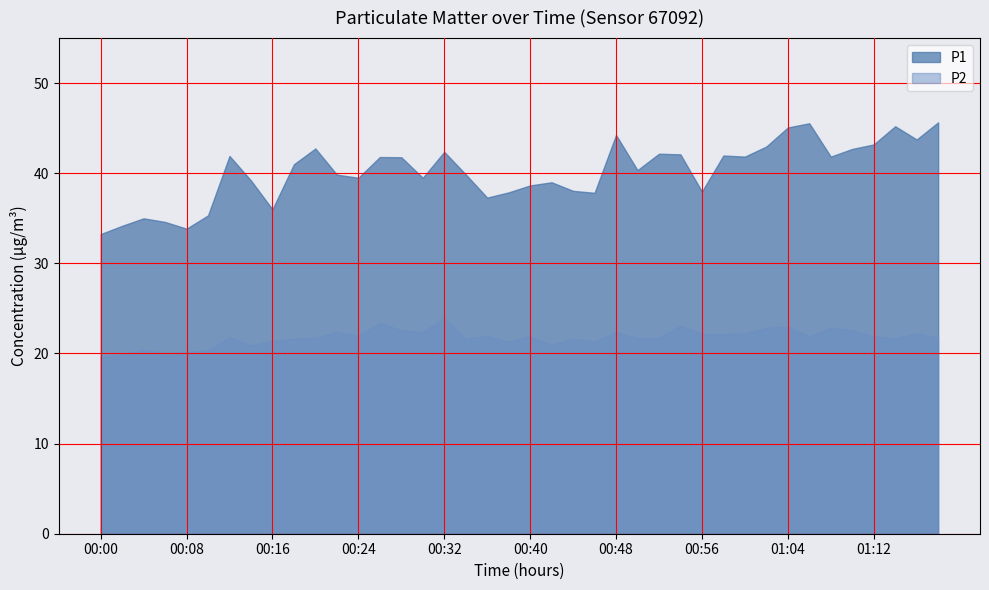

Reading right to left, list all the values displayed in this chart.

P1: 01:18=45.6	01:16=43.8	01:14=45.2	01:12=43.2	01:10=42.7	01:08=41.9	01:06=45.5	01:04=45.1	01:02=43.0	01:00=41.9	00:58=42.0	00:56=38.0	00:54=42.1	00:52=42.2	00:50=40.4	00:48=44.2	00:46=37.8	00:44=38.0	00:42=39.0	00:40=38.6	00:38=37.9	00:36=37.3	00:34=39.9	00:32=42.4	00:30=39.5	00:28=41.8	00:26=41.8	00:24=39.5	00:22=39.9	00:20=42.8	00:18=41.0	00:16=36.0	00:14=39.2	00:12=41.9	00:10=35.3	00:08=33.9	00:06=34.6	00:04=35.0	00:02=34.2	00:00=33.2
P2: 01:18=21.8	01:16=22.2	01:14=21.7	01:12=21.9	01:10=22.6	01:08=22.9	01:06=21.9	01:04=23.0	01:02=22.8	01:00=22.2	00:58=22.1	00:56=22.2	00:54=23.1	00:52=21.7	00:50=21.7	00:48=22.4	00:46=21.3	00:44=21.7	00:42=20.9	00:40=21.9	00:38=21.3	00:36=21.9	00:34=21.6	00:32=23.9	00:30=22.4	00:28=22.6	00:26=23.4	00:24=21.9	00:22=22.4	00:20=21.7	00:18=21.6	00:16=21.4	00:14=20.9	00:12=21.8	00:10=20.4	00:08=20.2	00:06=20.1	00:04=20.4	00:02=19.9	00:00=19.6